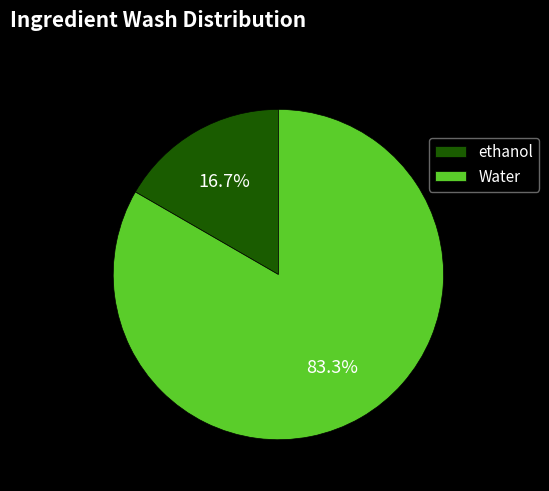

Combined, do Water and ethanol account for over 50%?

Yes